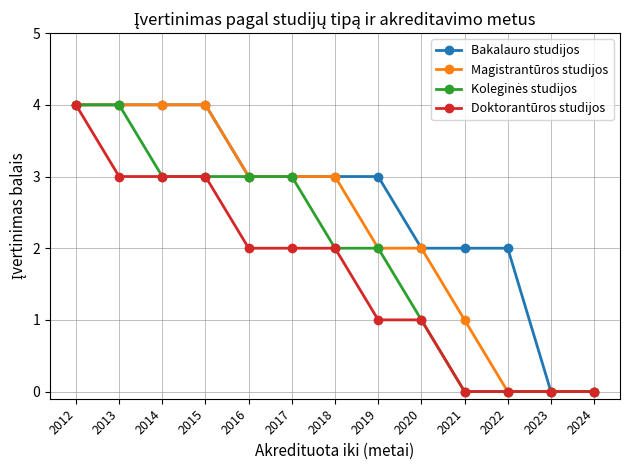

True or false: Magistrantūros studijos has a value of 0 at 2024.

True